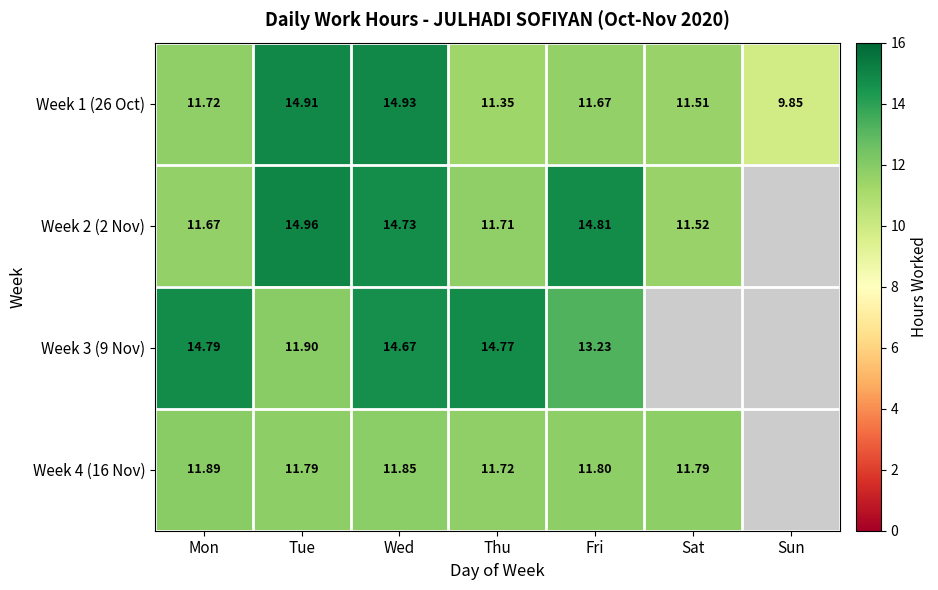

The value of Week 3 (9 Nov) at Thu is 14.8. True or false?

True